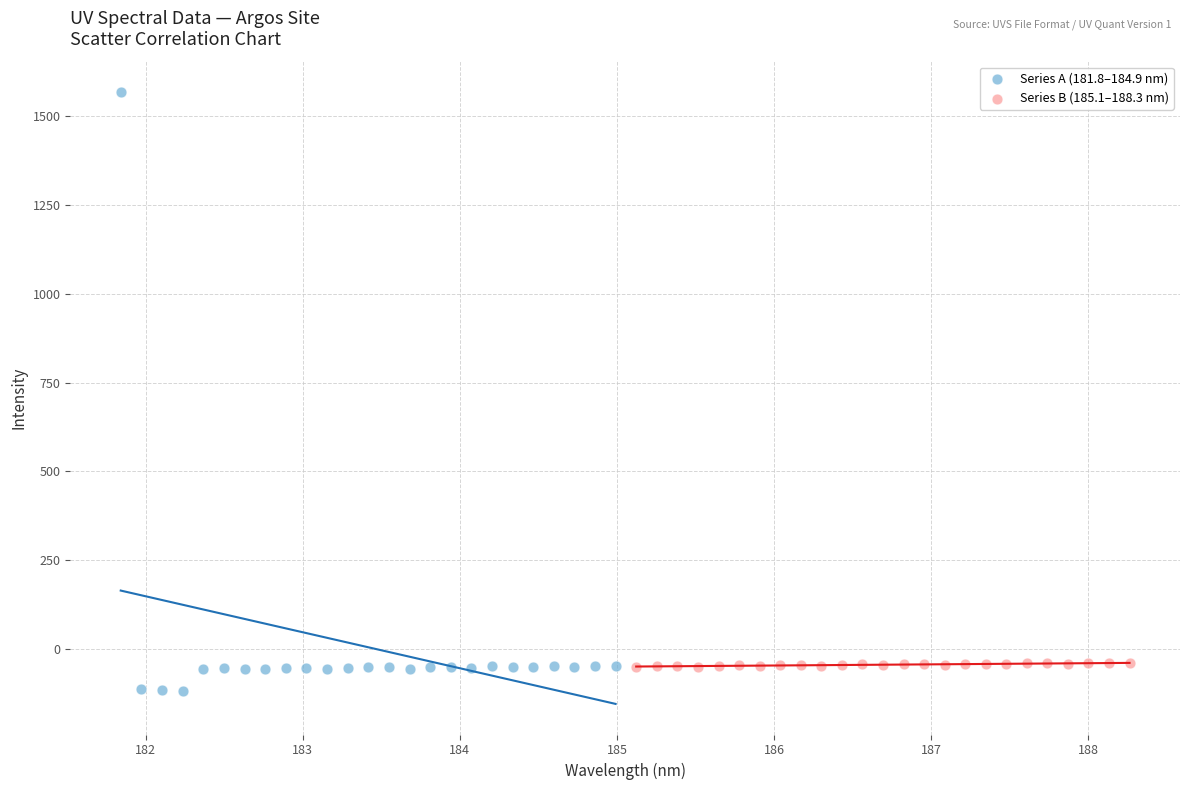

Which series contains the highest Y value?

Series A (181.8–184.9 nm)